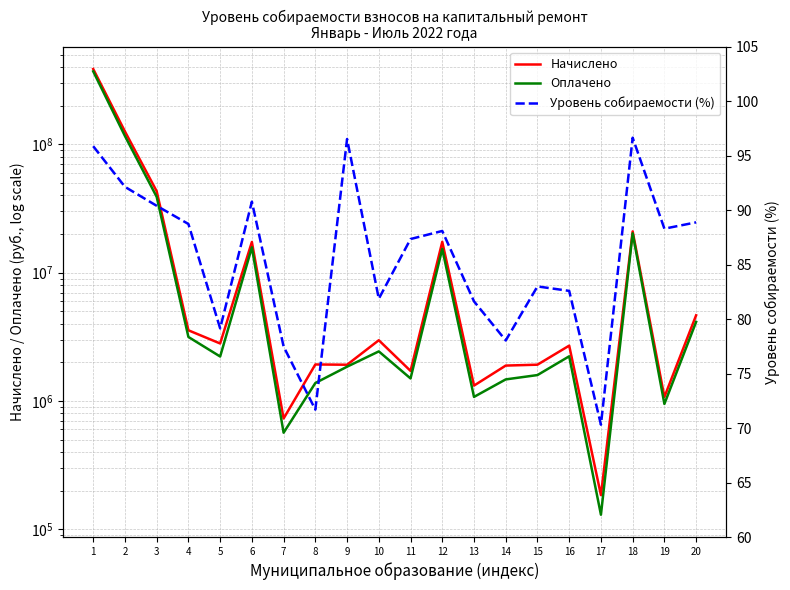

True or false: Начислено and Оплачено intersect in this chart.

False